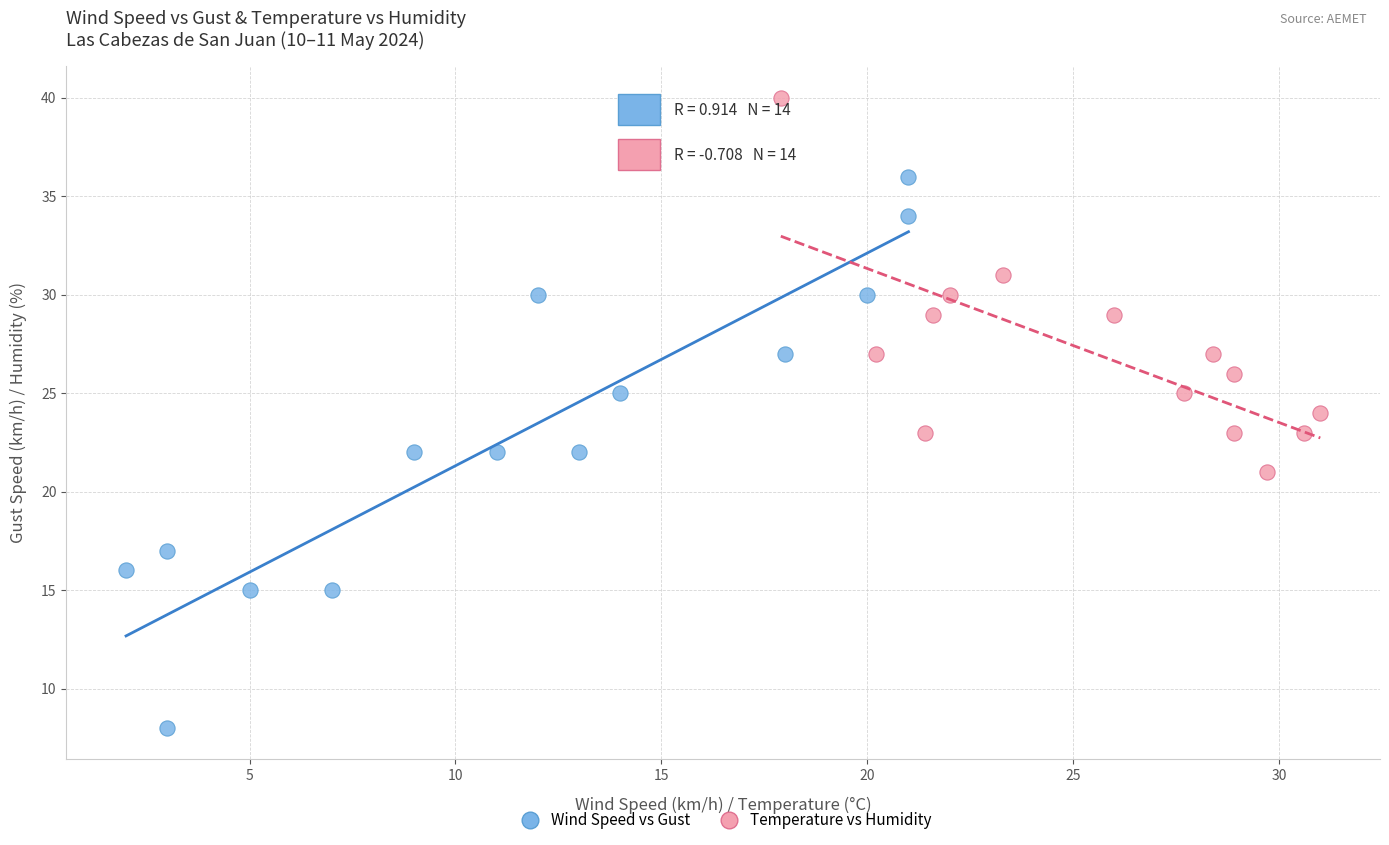

Which series contains the lowest Y value?

Wind Speed vs Gust